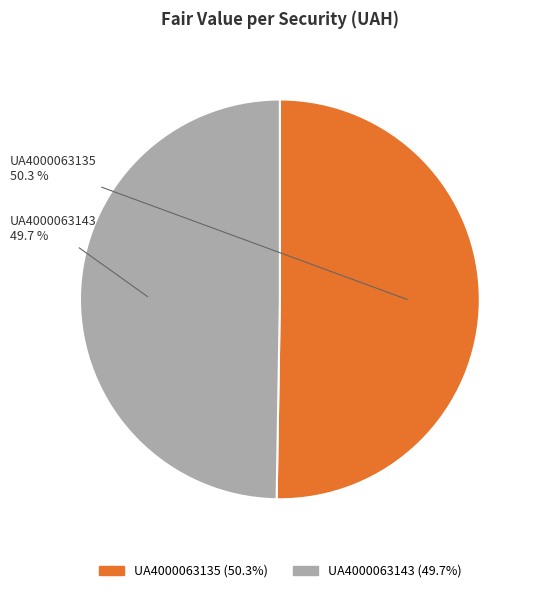

Which category has the biggest portion of the pie?

UA4000063135